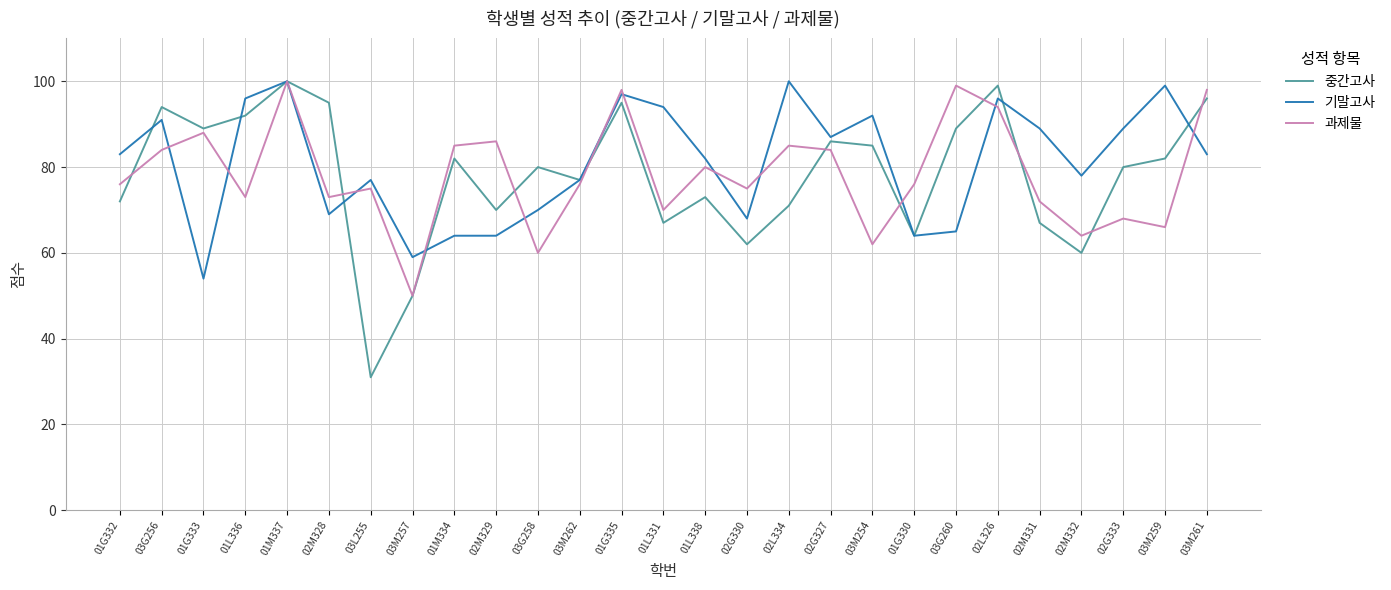

Which series has the widest spread of values?

중간고사